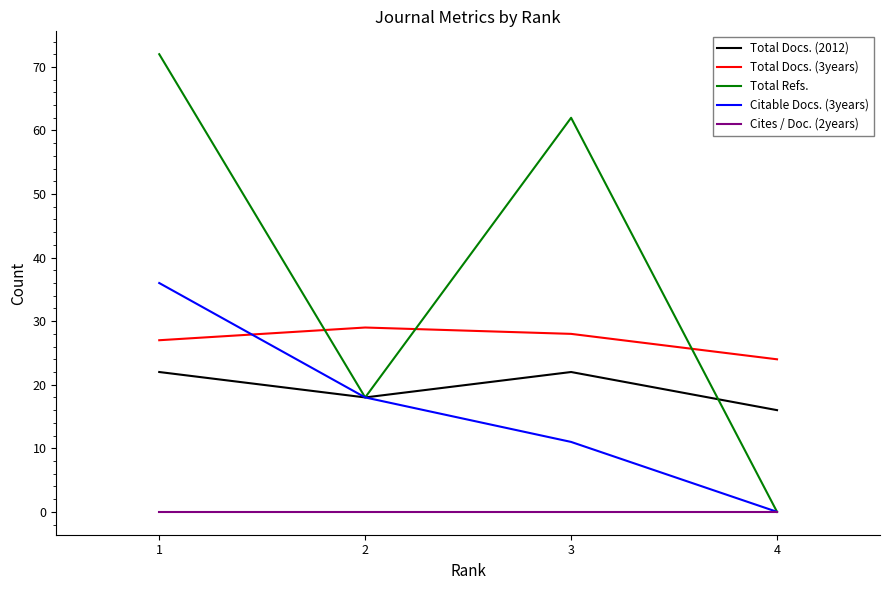

The value of Total Docs. (3years) at 4 is 33. True or false?

False